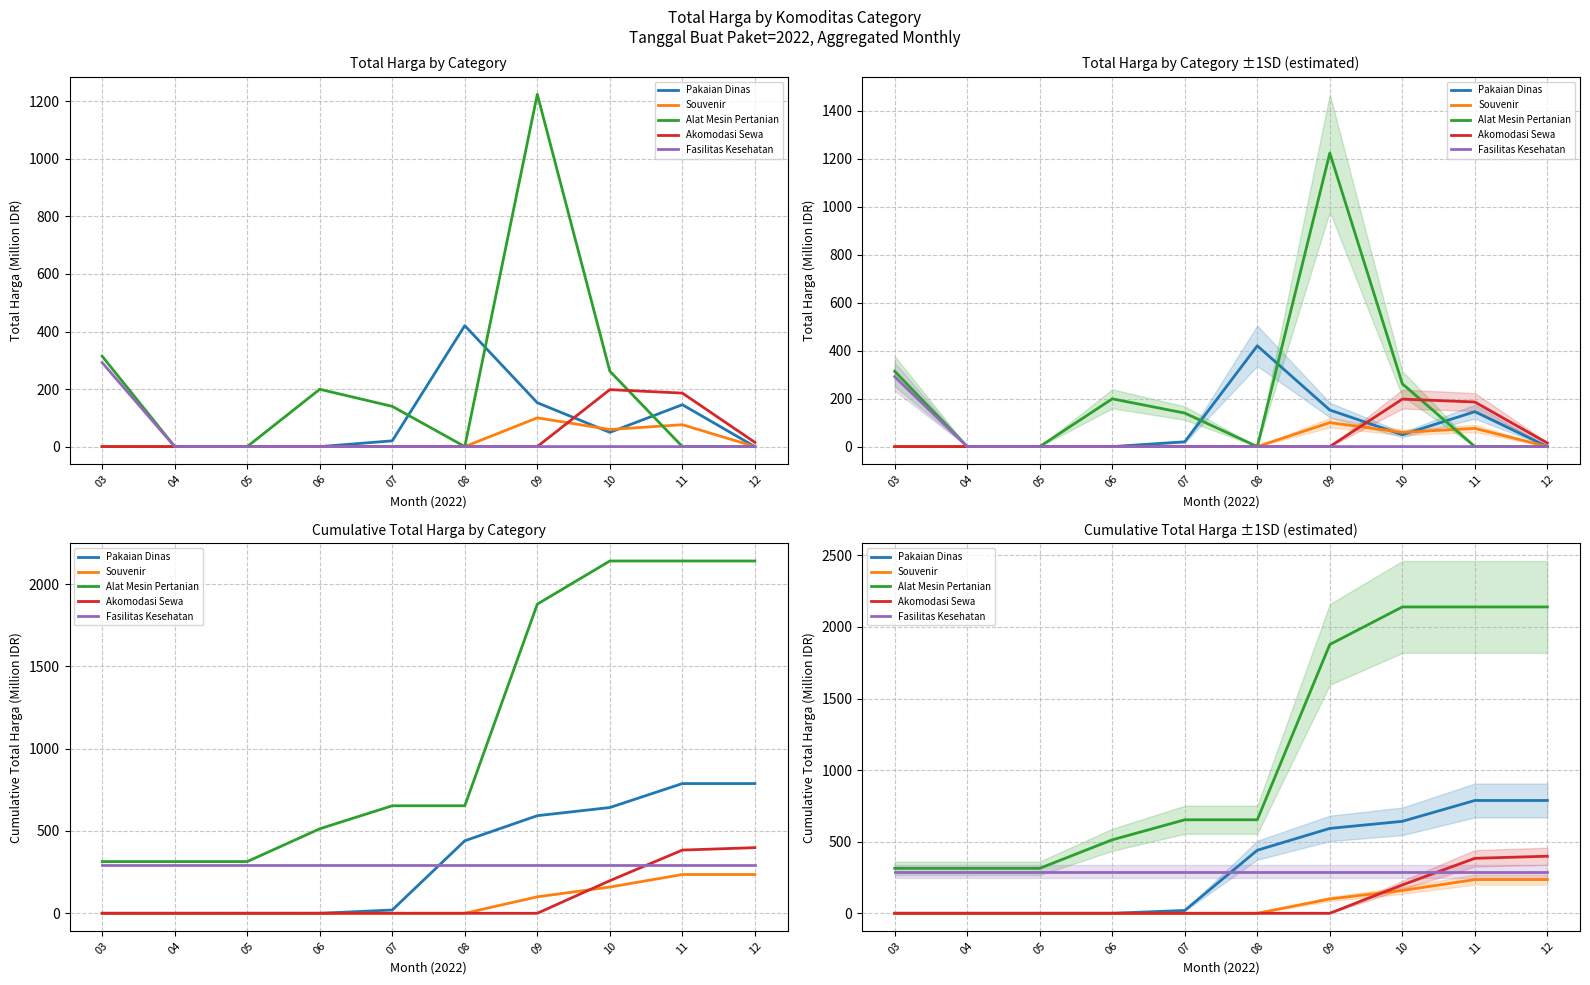

Reading left to right, what are all the values shown in this chart?

Pakaian Dinas: 0.0	0.0	0.0	0.0	19.9	440.4	592.9	642.4	788.0	788.0
Souvenir: 0.0	0.0	0.0	0.0	0.0	0.0	100.0	159.4	235.5	235.5
Alat Mesin Pertanian: 314.1	314.1	314.1	513.3	653.1	653.1	1877.8	2139.9	2139.9	2139.9
Akomodasi Sewa: 0.0	0.0	0.0	0.0	0.0	0.0	0.0	198.0	383.9	398.7
Fasilitas Kesehatan: 291.8	291.8	291.8	291.8	291.8	291.8	291.8	291.8	291.8	291.8